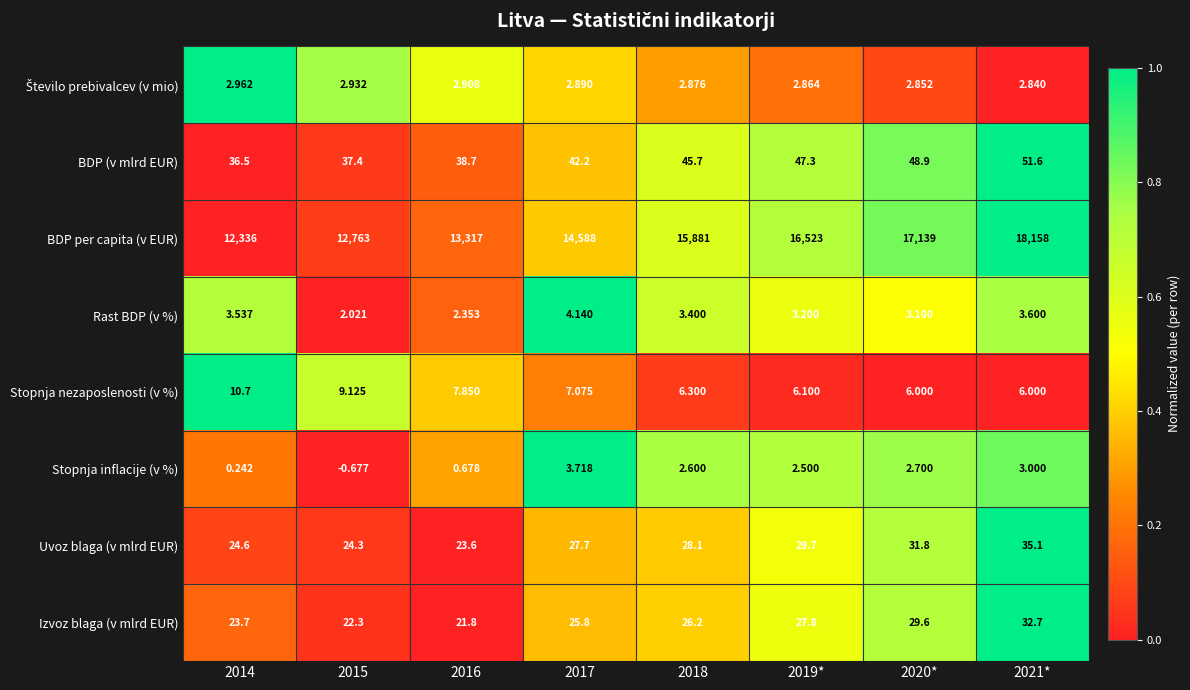

Which series has the largest range (max minus min)?

BDP per capita (v EUR)